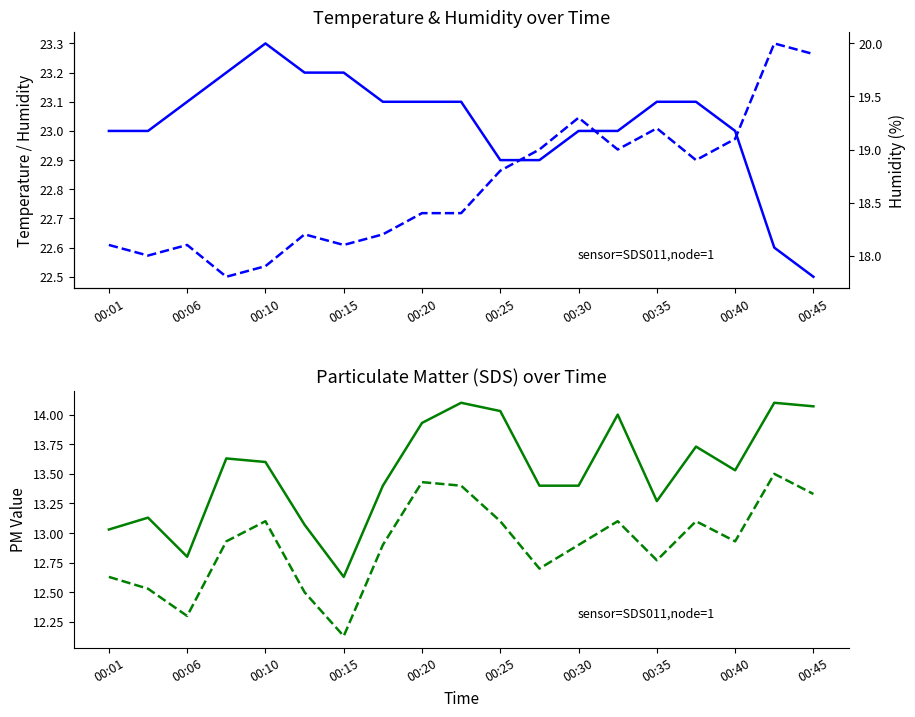

Between 11 and 15, which series saw the biggest shift?

SDS_P2